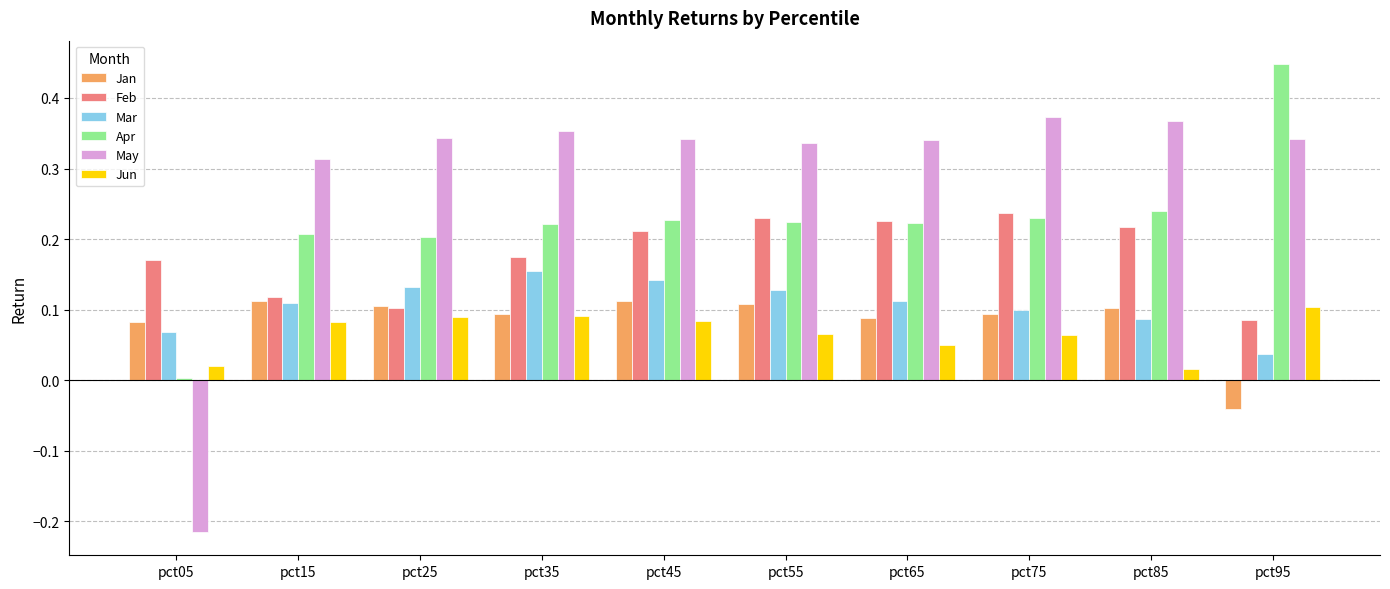

Which series has the widest spread of values?

May